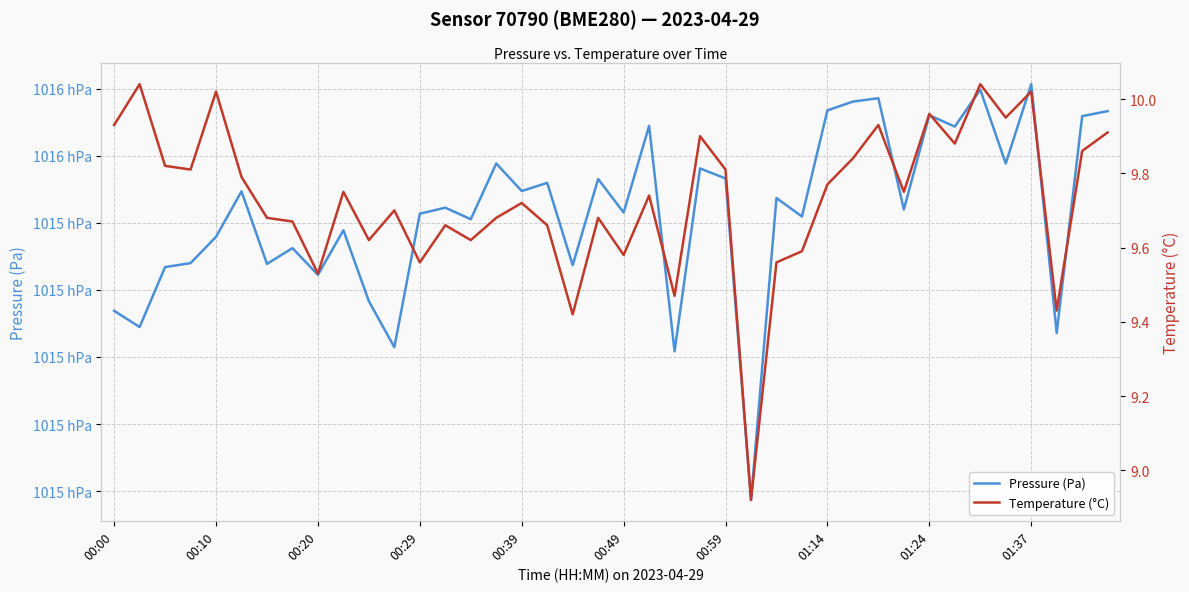

What is the difference between the maximum and second lowest values in the Temperature (°C) series?

0.6